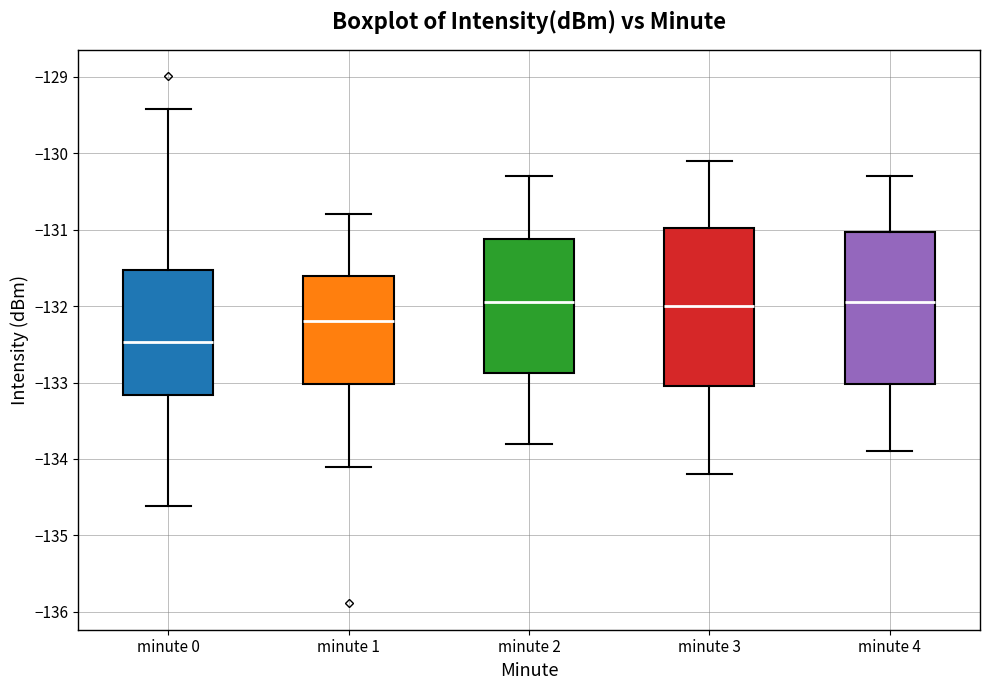

Reading left to right, read every box against the y-axis: the position of its median line, the range the box covers, and the ends of its whiskers. The values are not printed on the chart, so give them approximately, as read against the axis.

minute 0: median -132.5, box -133.2 to -131.5, whiskers -134.6 to -129.4
minute 1: median -132.2, box -133.0 to -131.6, whiskers -134.1 to -130.8
minute 2: median -131.9, box -132.9 to -131.1, whiskers -133.8 to -130.3
minute 3: median -132.0, box -133.0 to -131.0, whiskers -134.2 to -130.1
minute 4: median -131.9, box -133.0 to -131.0, whiskers -133.9 to -130.3